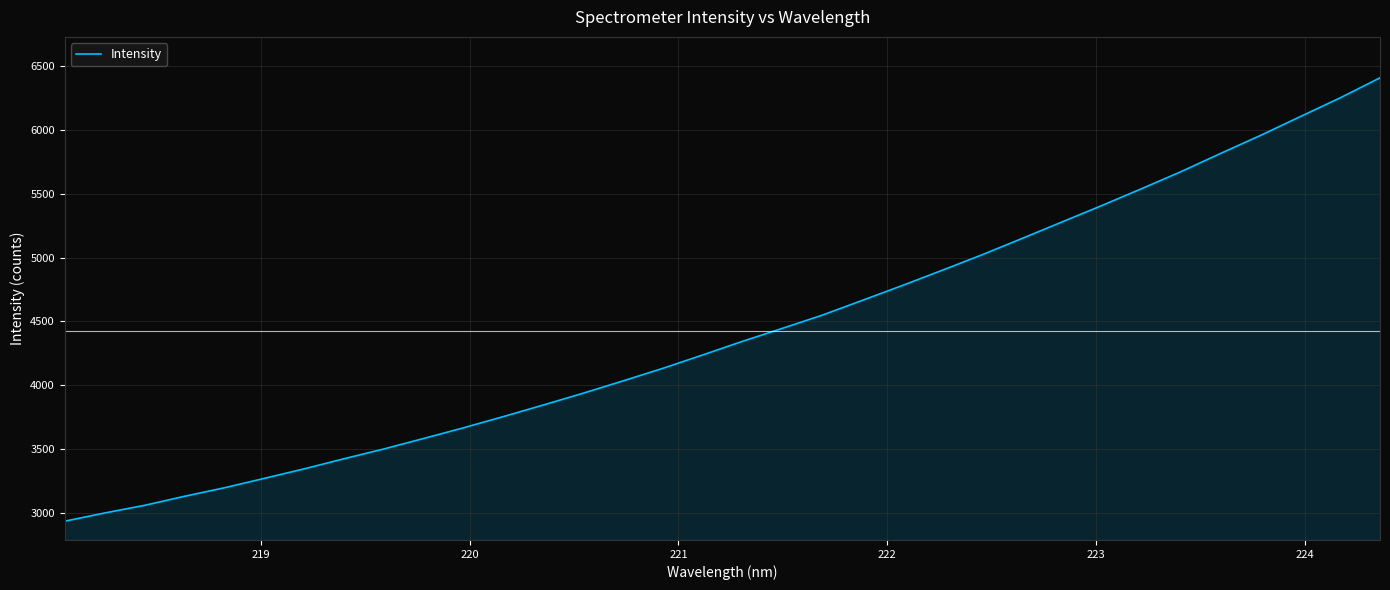

What is the difference between the maximum and minimum values?

3470.7